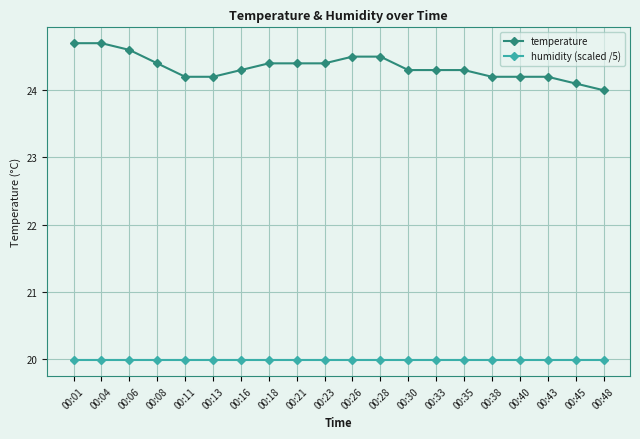

What is the difference between the highest and lowest values at 00:38?

4.2